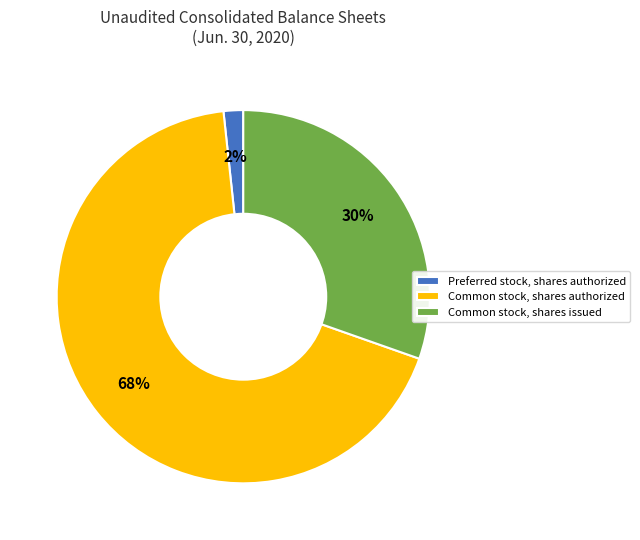

Do Common stock, shares authorized and Common stock, shares issued together represent more than half of the pie?

Yes